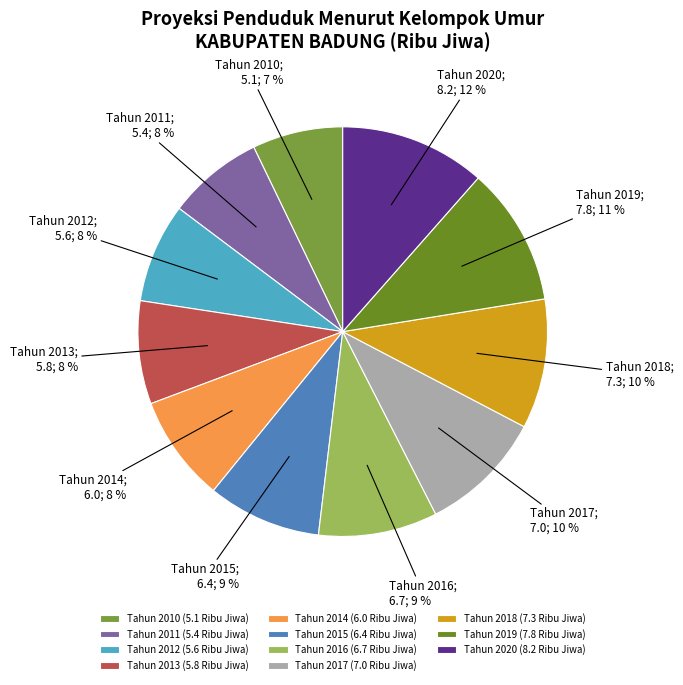

How many slices are in this pie chart?

11